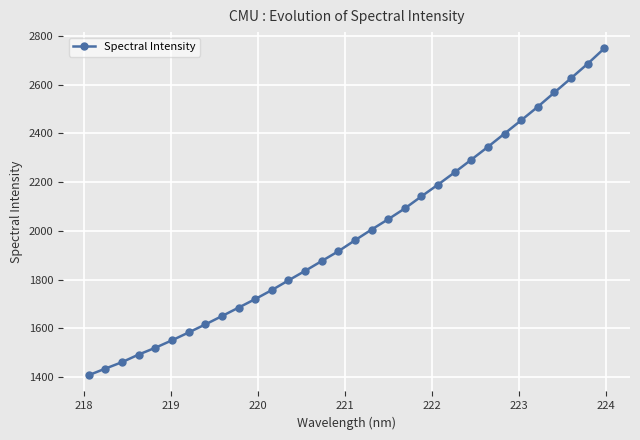

What is the value of the 9th point from the left?

1650.1